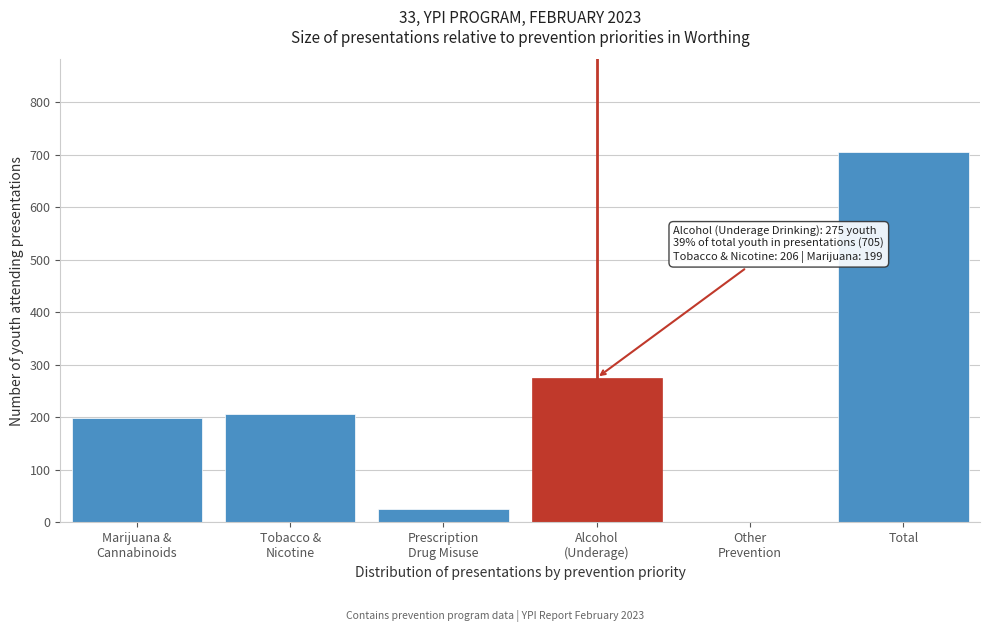

What is the greatest value displayed?

705